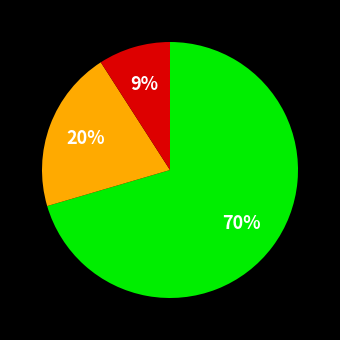

Is there any slice that represents more than half of the pie?

Yes